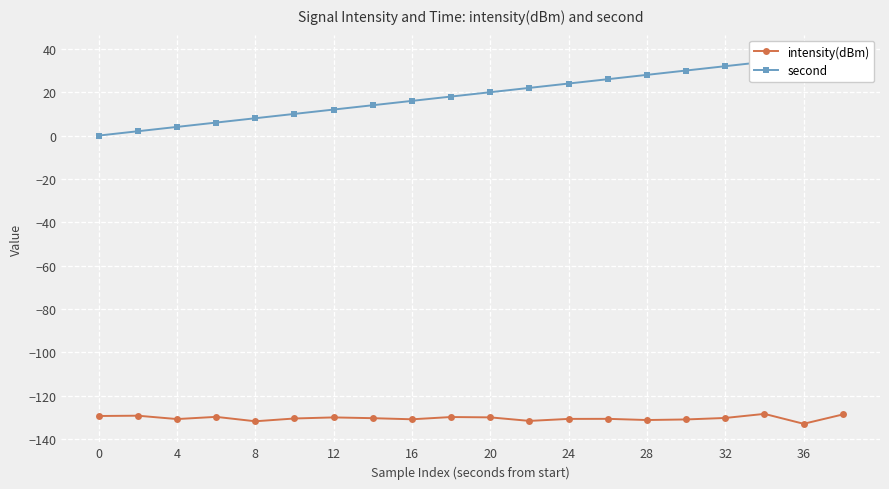

Between 15 and 19, which series saw the biggest shift?

second